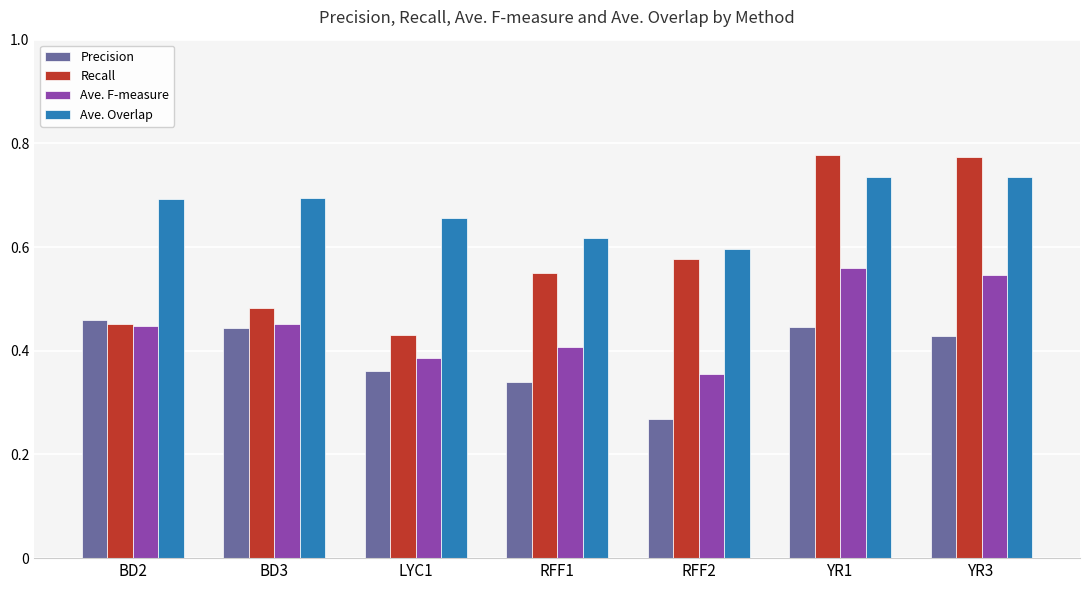

What is the sum of all Ave. Overlap values?

4.7